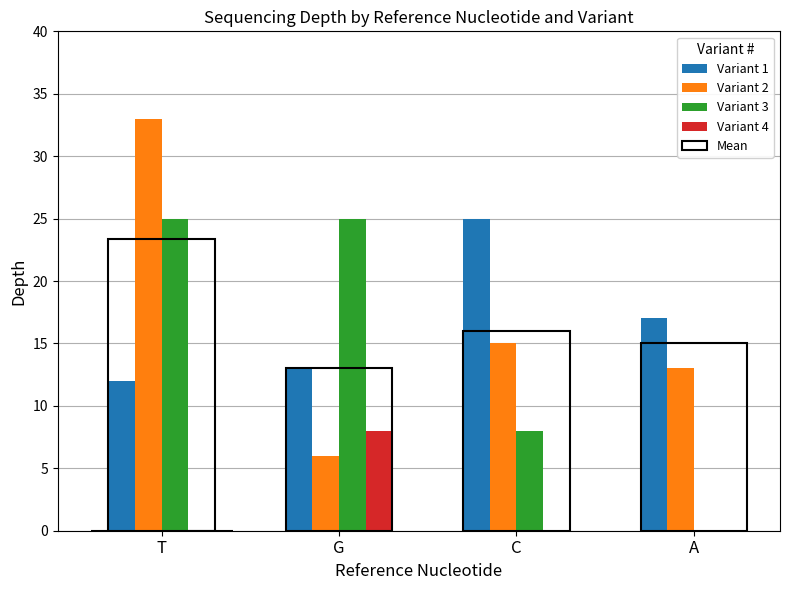

Are the bars horizontal?

No